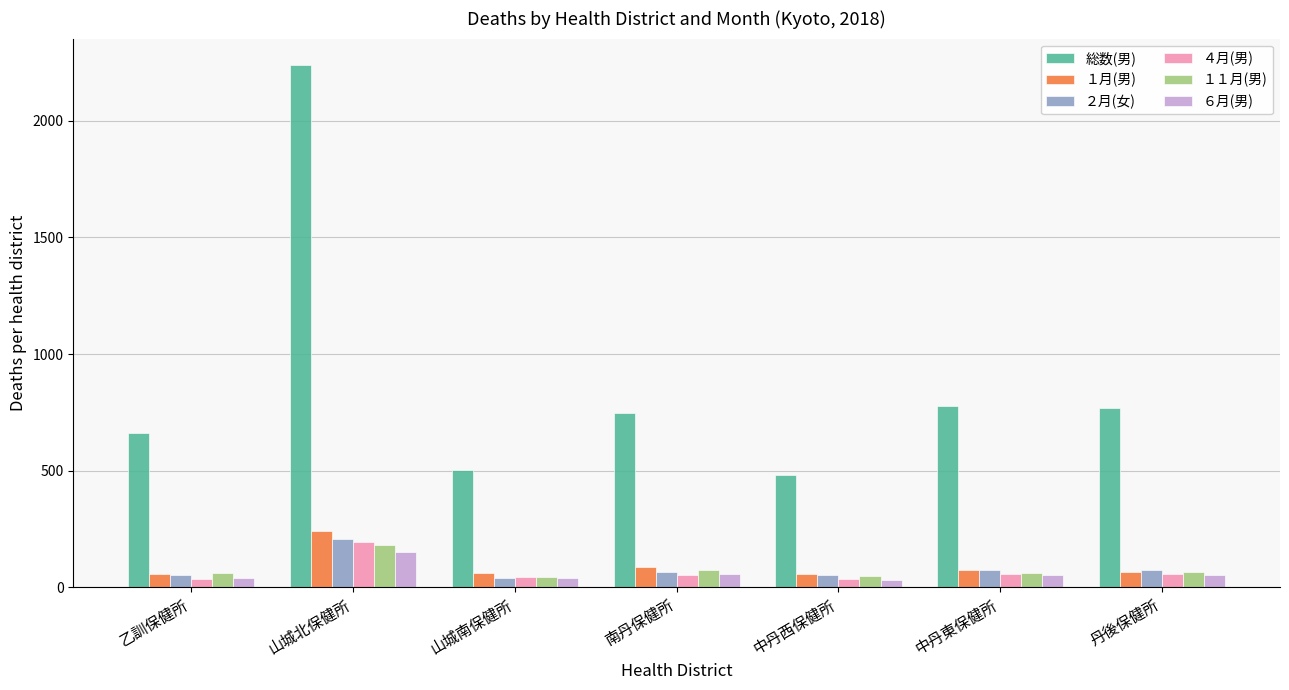

What is the minimum value for １１月(男)?

45